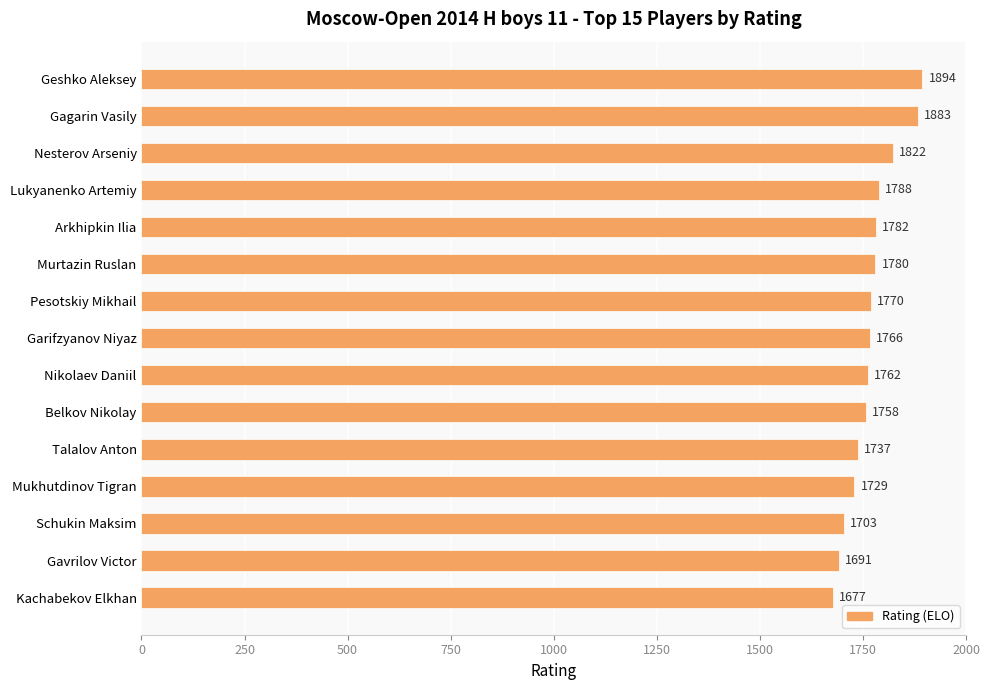

Reading bottom to top, what are all the values shown in this chart?

Kachabekov Elkhan=1677	Gavrilov Victor=1691	Schukin Maksim=1703	Mukhutdinov Tigran=1729	Talalov Anton=1737	Belkov Nikolay=1758	Nikolaev Daniil=1762	Garifzyanov Niyaz=1766	Pesotskiy Mikhail=1770	Murtazin Ruslan=1780	Arkhipkin Ilia=1782	Lukyanenko Artemiy=1788	Nesterov Arseniy=1822	Gagarin Vasily=1883	Geshko Aleksey=1894